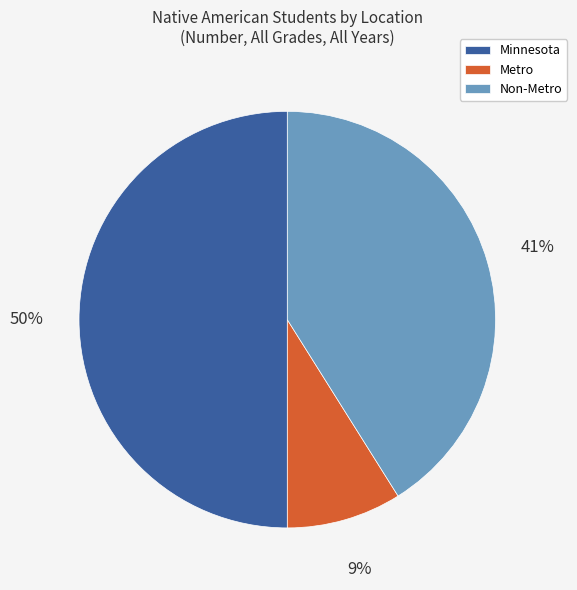

Is it true that Non-Metro is 55% of the pie?

False